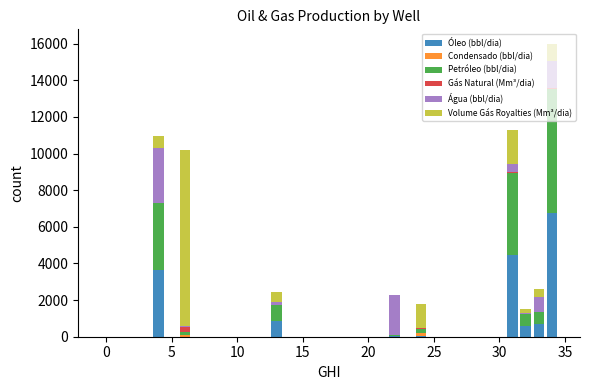

Does the chart contain stacked bars?

Yes